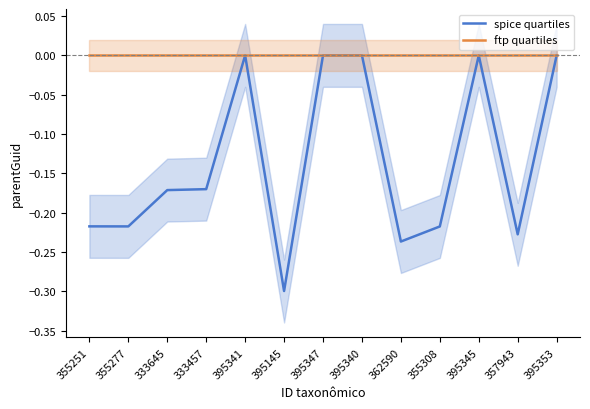

List the series in order of their overall mean, highest first.

ftp quartiles, spice quartiles